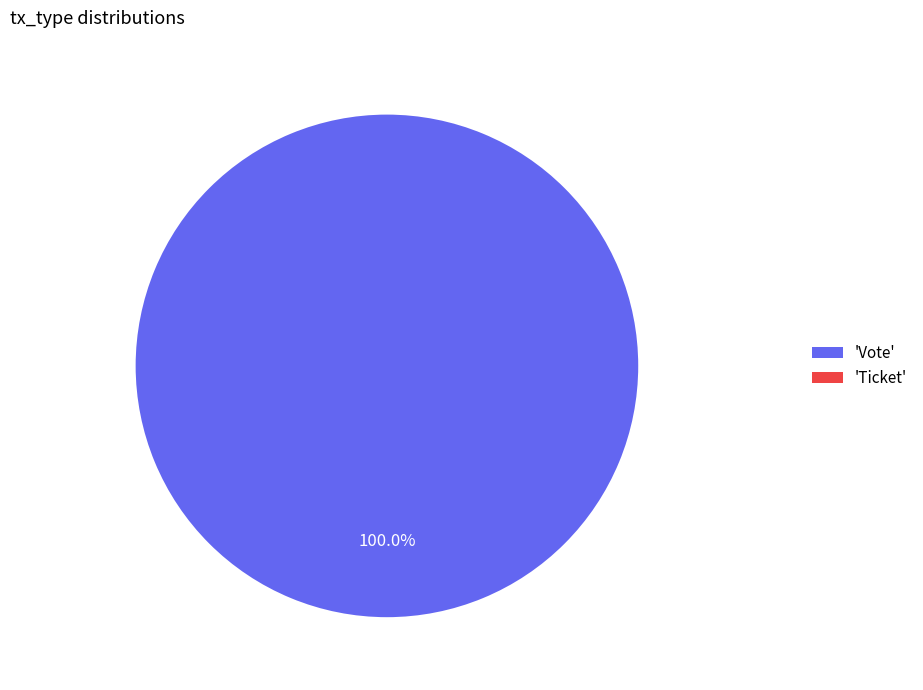

What is the smallest slice in the pie chart?

Ticket